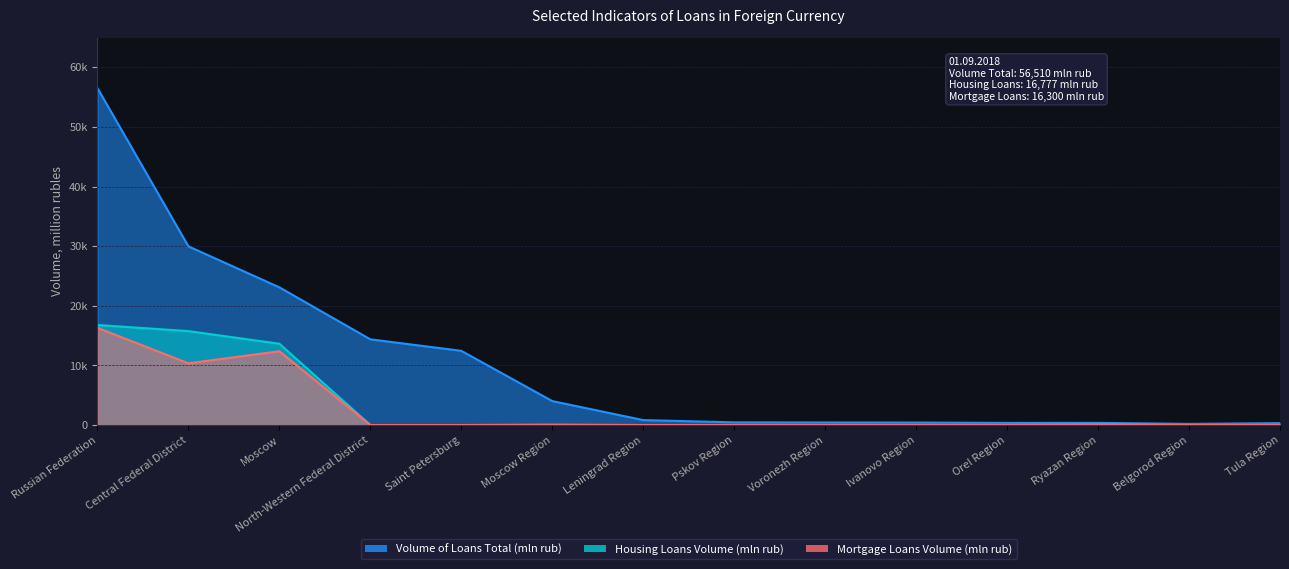

What is the average value of the Mortgage Loans Volume (mln rub) series?

2796